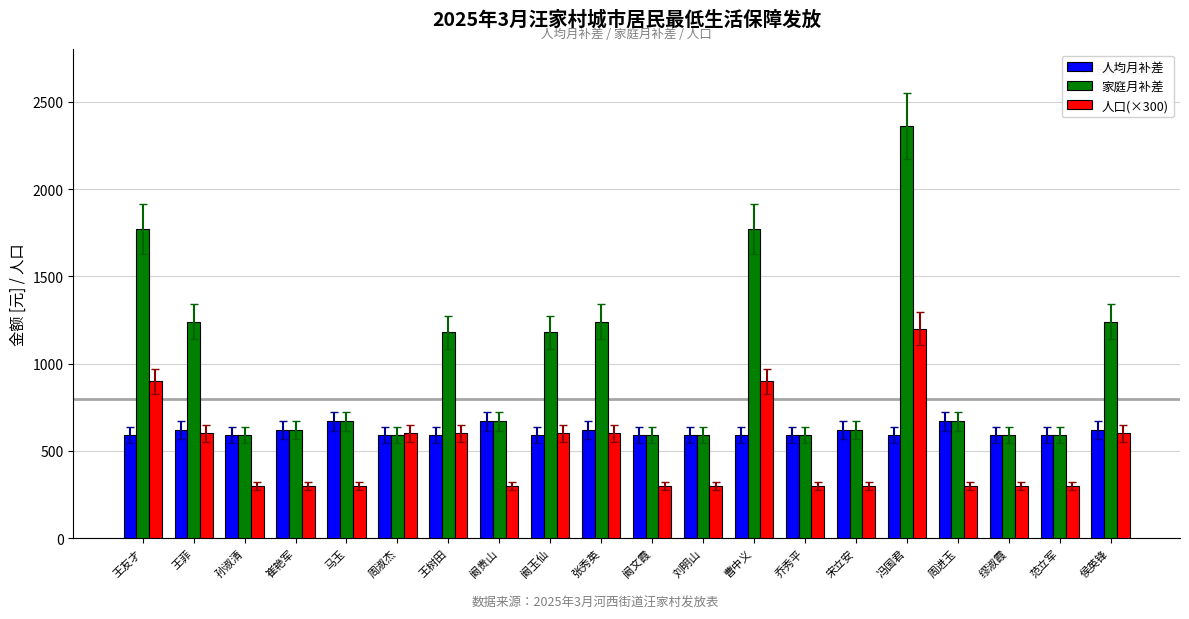

What is the spread (max minus min) of values at 王树田?

590